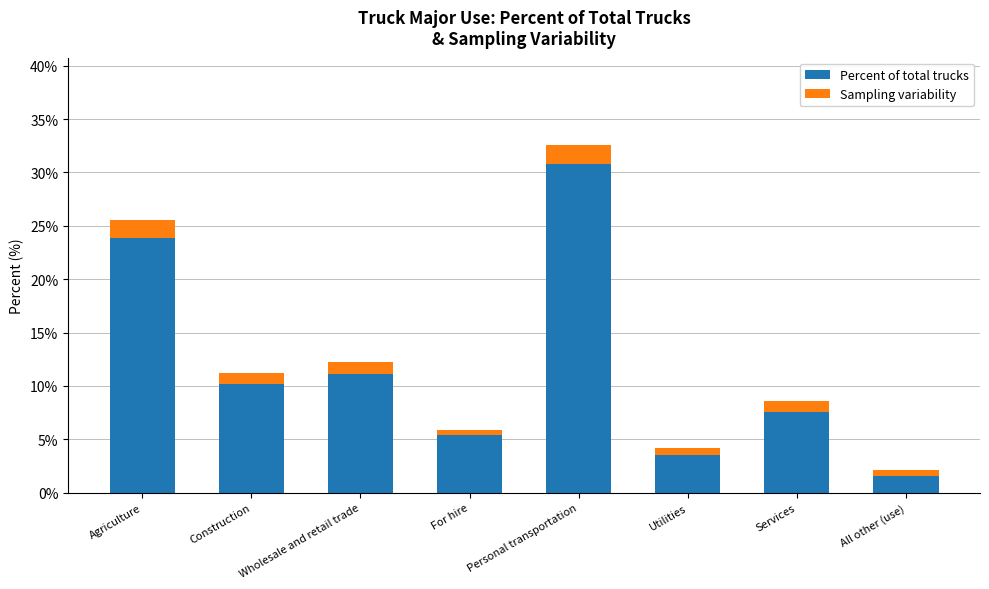

What is the highest value of the Percent of total trucks series?

30.8